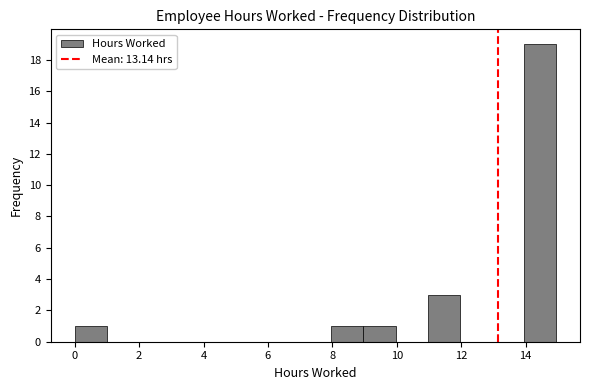

Reading left to right, list every bar in this chart as the range it spans on the x-axis followed by its height. Neither the bar edges nor the heights are printed on the chart, so give them approximately, as read against the axes.

0 to 1: 1
1 to 2: 0
2 to 3: 0
3 to 4: 0
4 to 5: 0
5 to 6: 0
6 to 7: 0
7 to 8: 0
8 to 9: 1
9 to 10: 1
10 to 11: 0
11 to 12: 3
12 to 13: 0
13 to 14: 0
14 to 15: 19